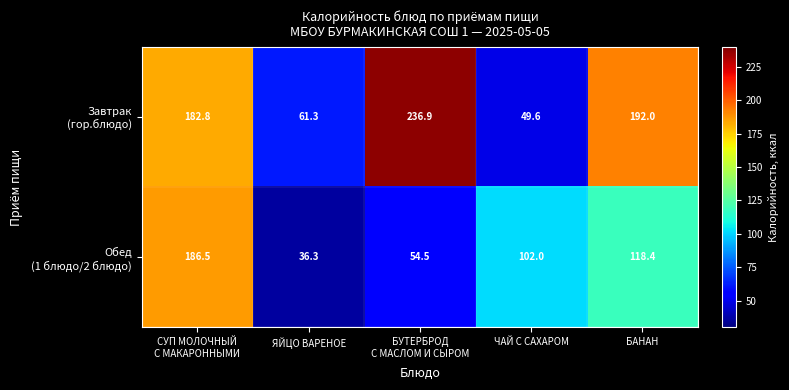

What is the greatest value displayed?

236.9